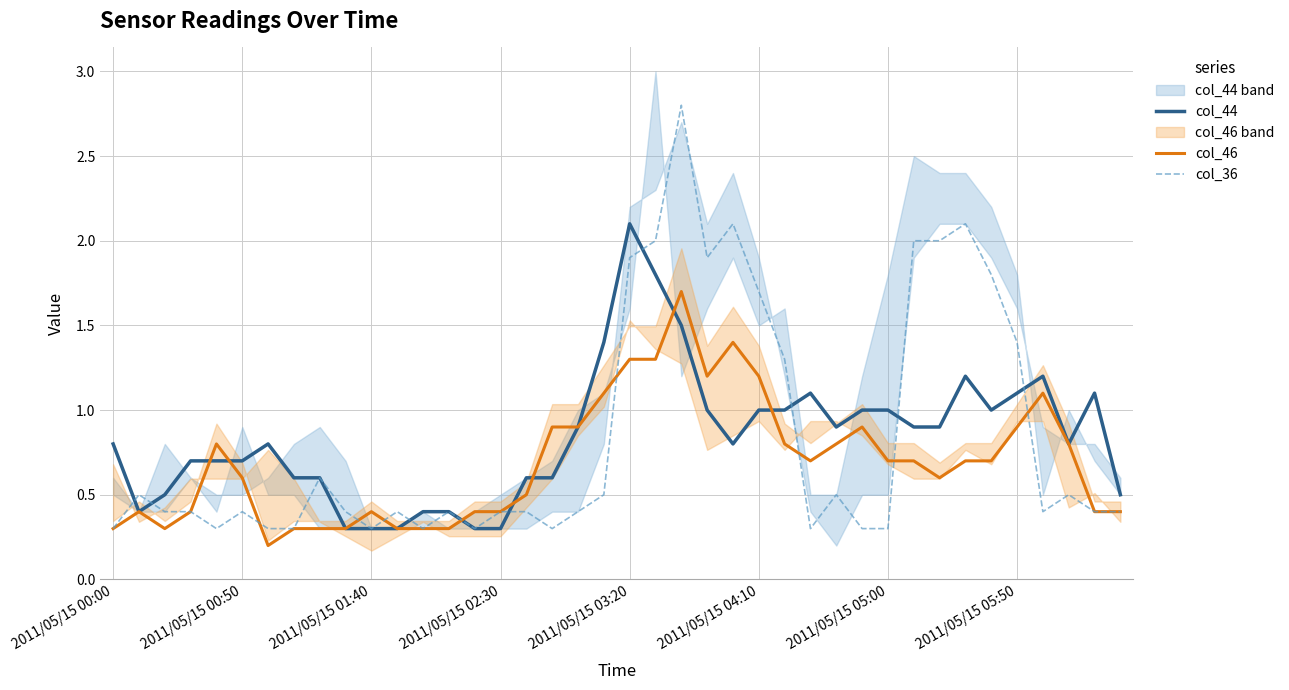

The col_36 series shows 0.2 at 2011/05/15 00:00. True or false?

False